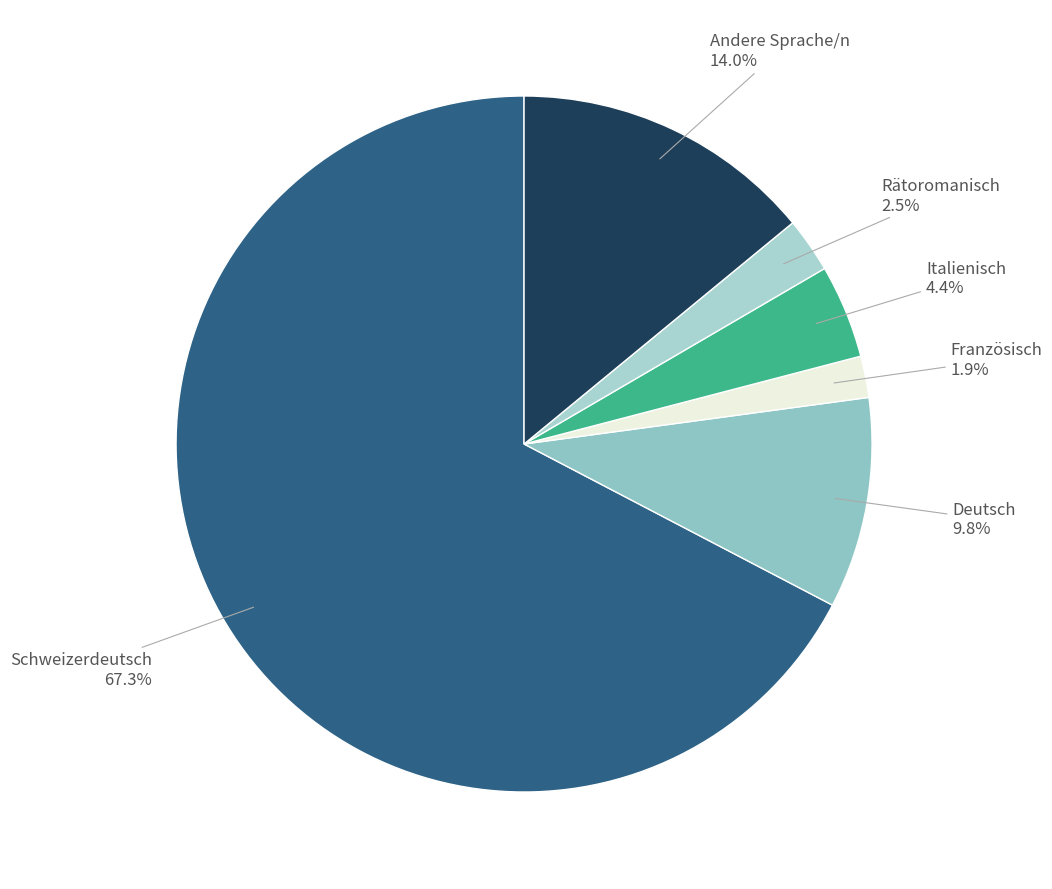

How many slices are in this pie chart?

6